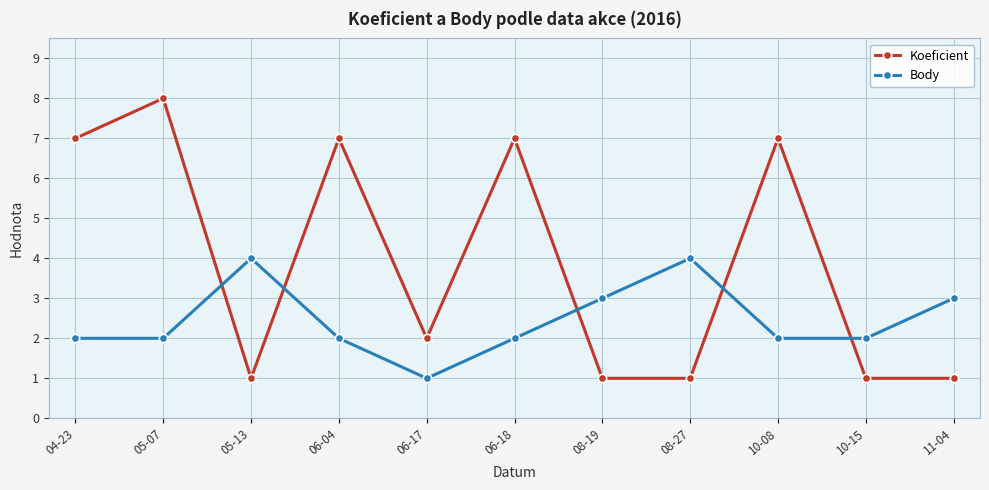

What is the value of the Body point at the 5th from the left?

1